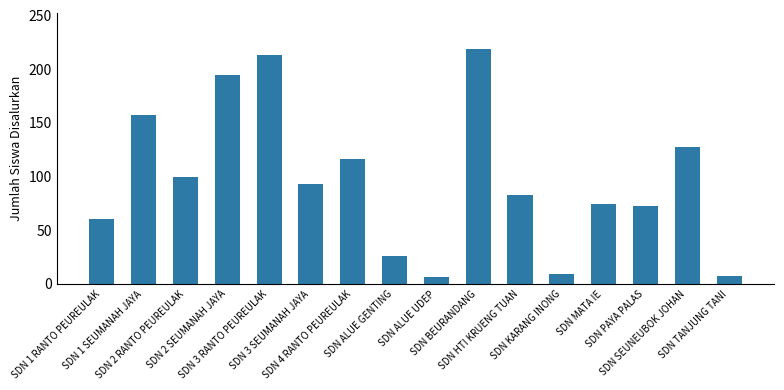

What is the difference between the maximum and minimum values?

213